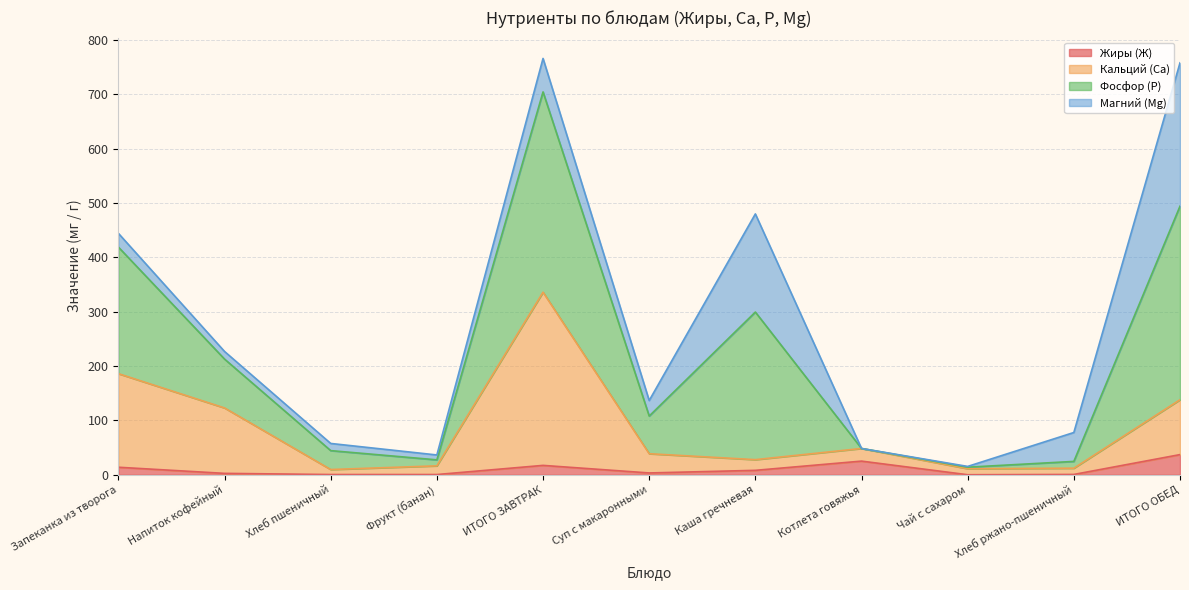

What is the greatest value displayed?

766.1